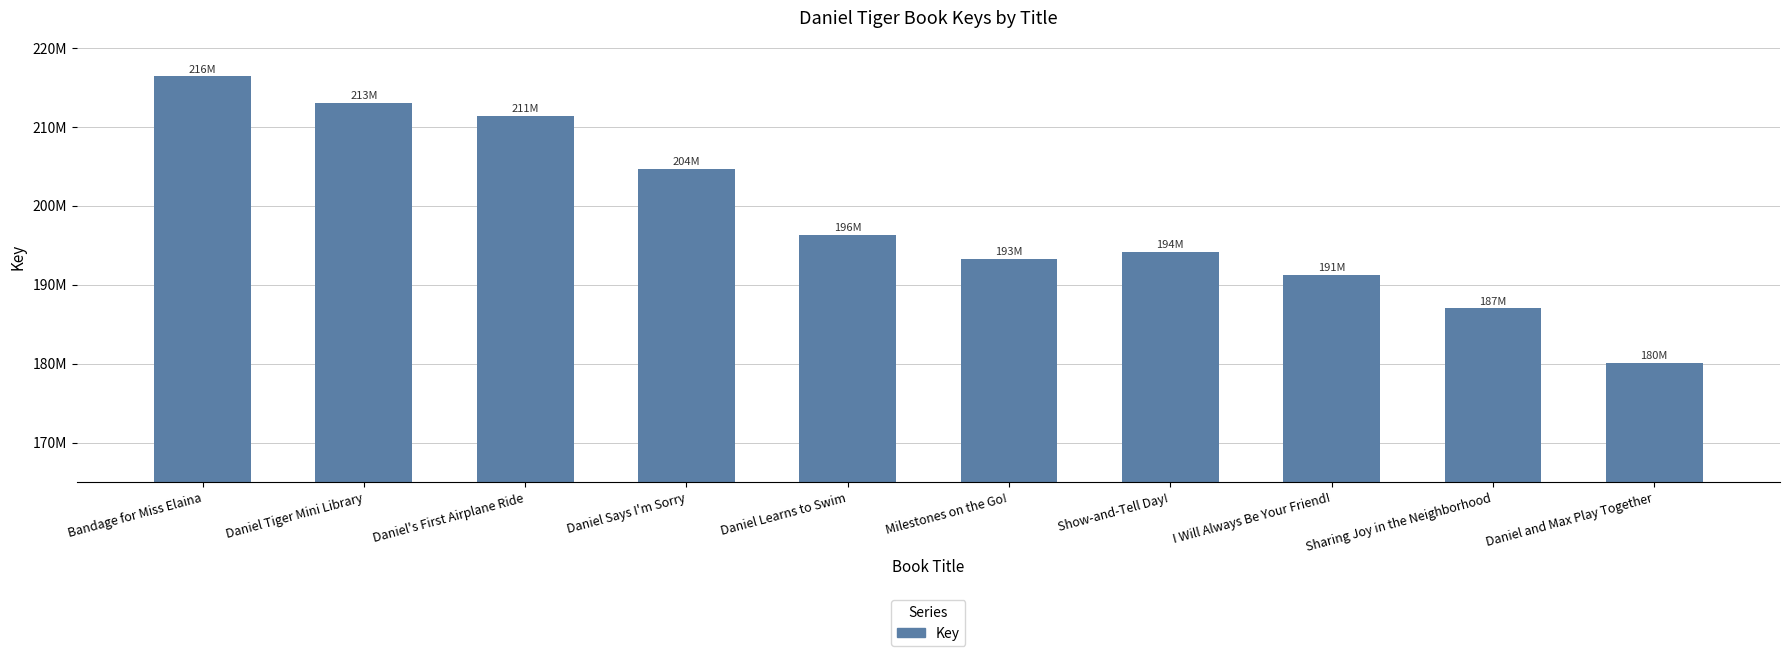

What is the ratio of the value at I Will Always Be Your Friend! to the value at Daniel Learns to Swim?

1.0